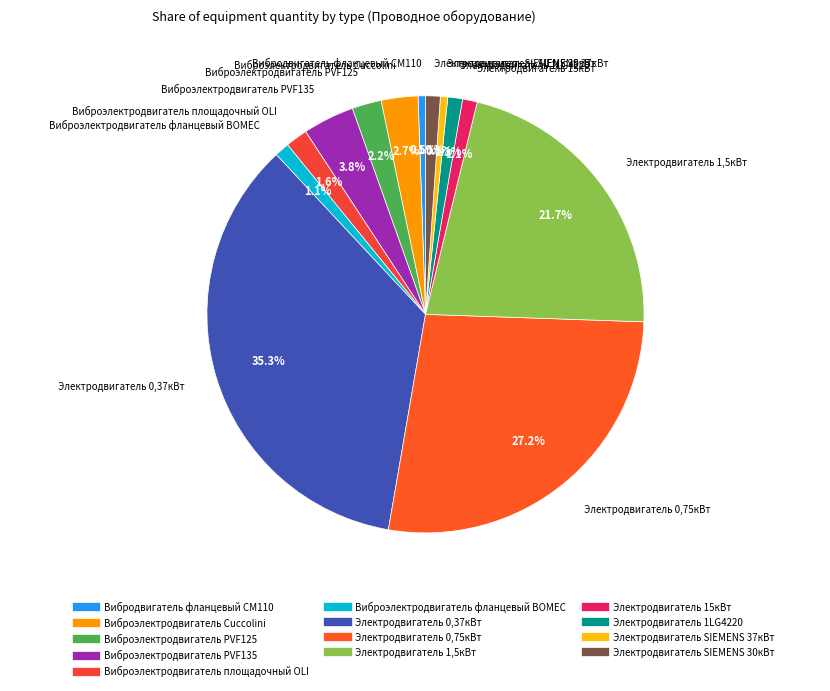

Which has a higher value, Виброэлектродвигатель Cuccolini or Электродвигатель 15кВт?

Виброэлектродвигатель Cuccolini